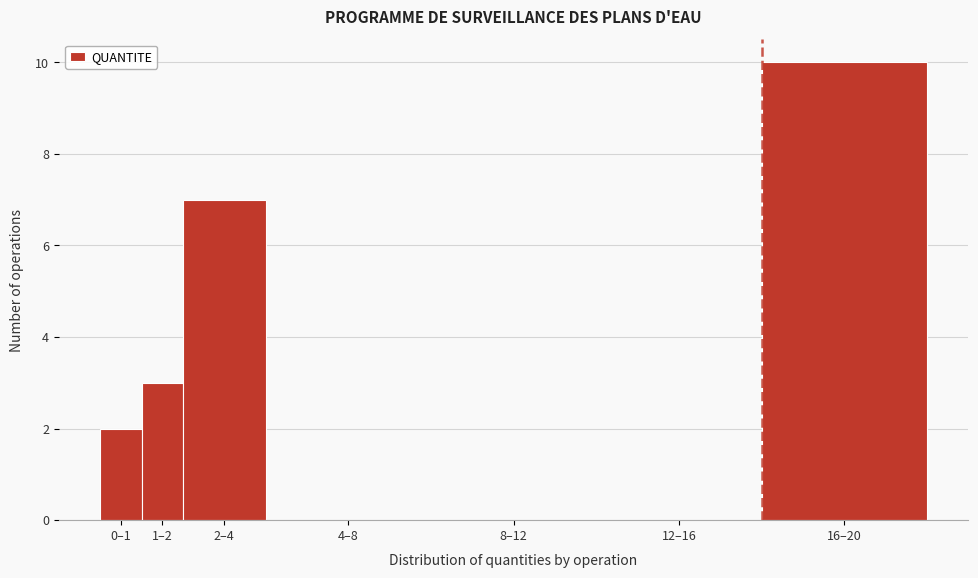

Reading right to left, list all the values displayed in this chart.

16–20=10	12–16=0	8–12=0	4–8=0	2–4=7	1–2=3	0–1=2